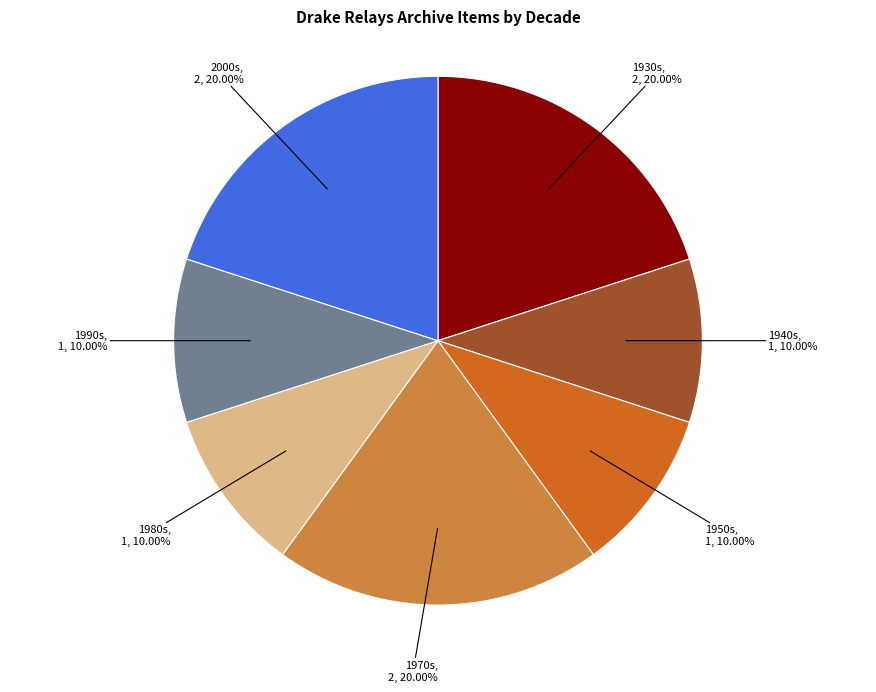

Is there a majority slice in this chart?

No